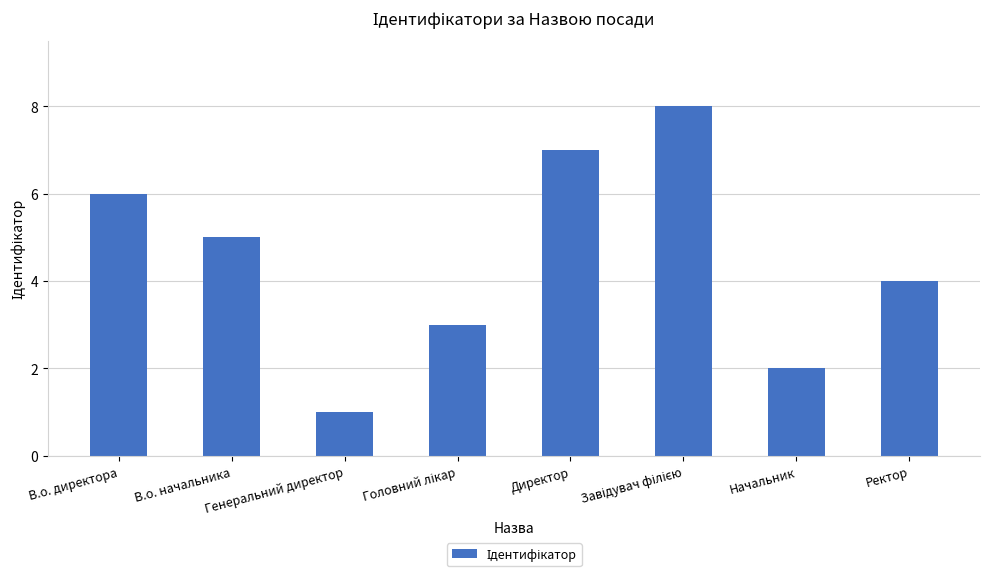

Which label corresponds to the smallest value in the chart?

Генеральний директор